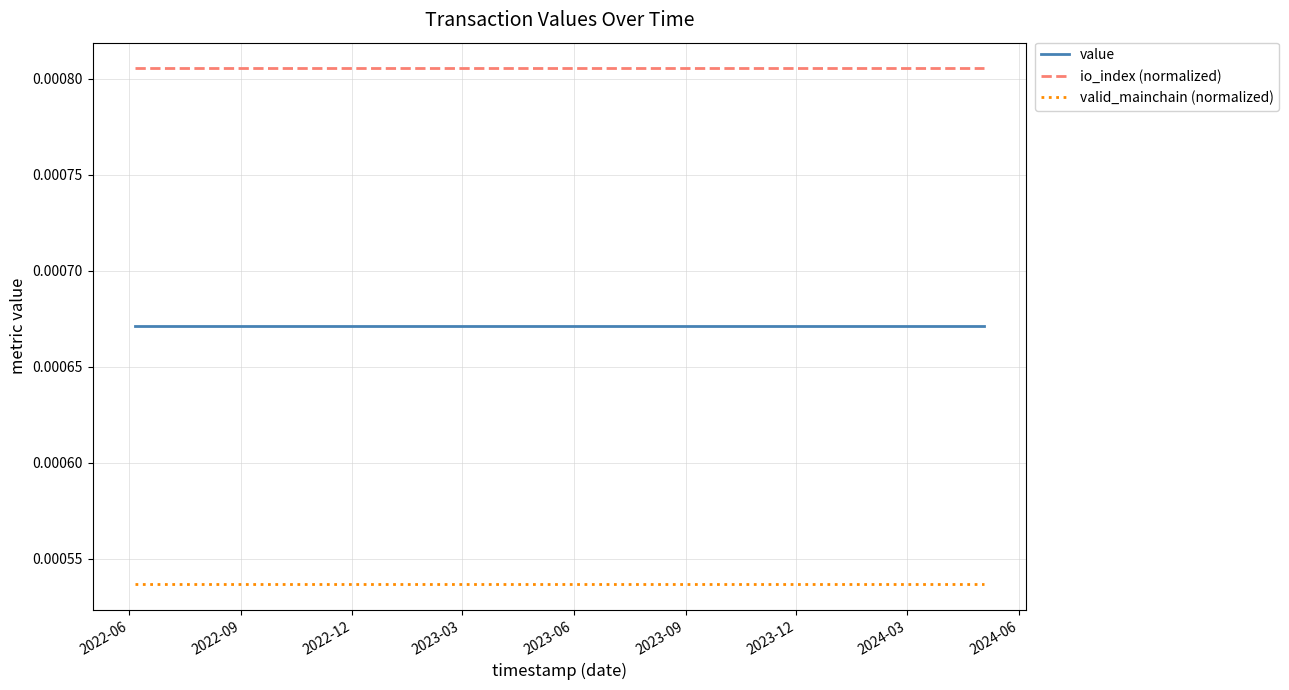

List the series in order of their overall mean, highest first.

io_index (normalized), value, valid_mainchain (normalized)